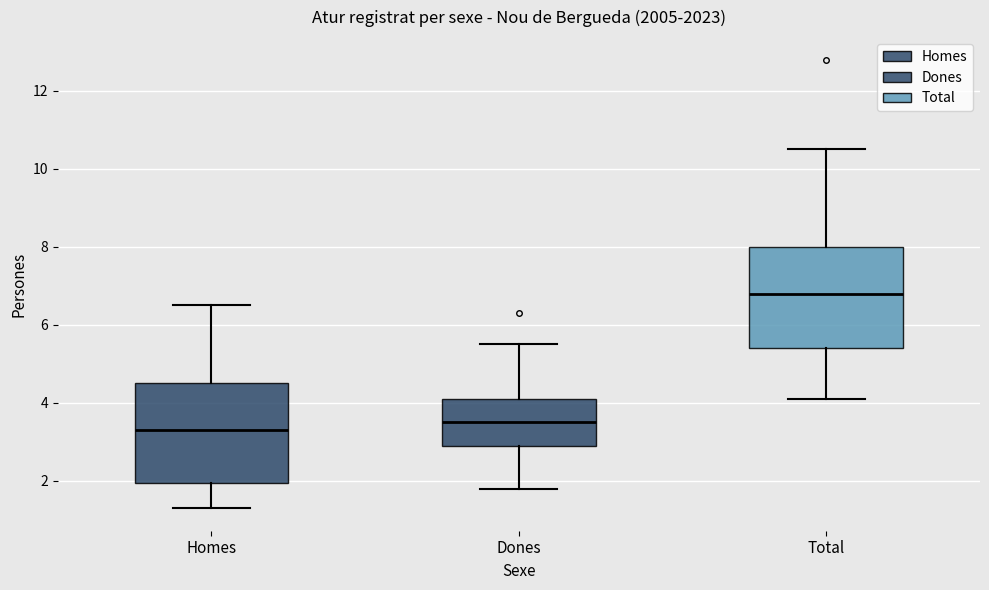

Where does the upper whisker of the box for Dones end on the y-axis? The values are not printed on the chart, so give them approximately, as read against the axis.

5.6